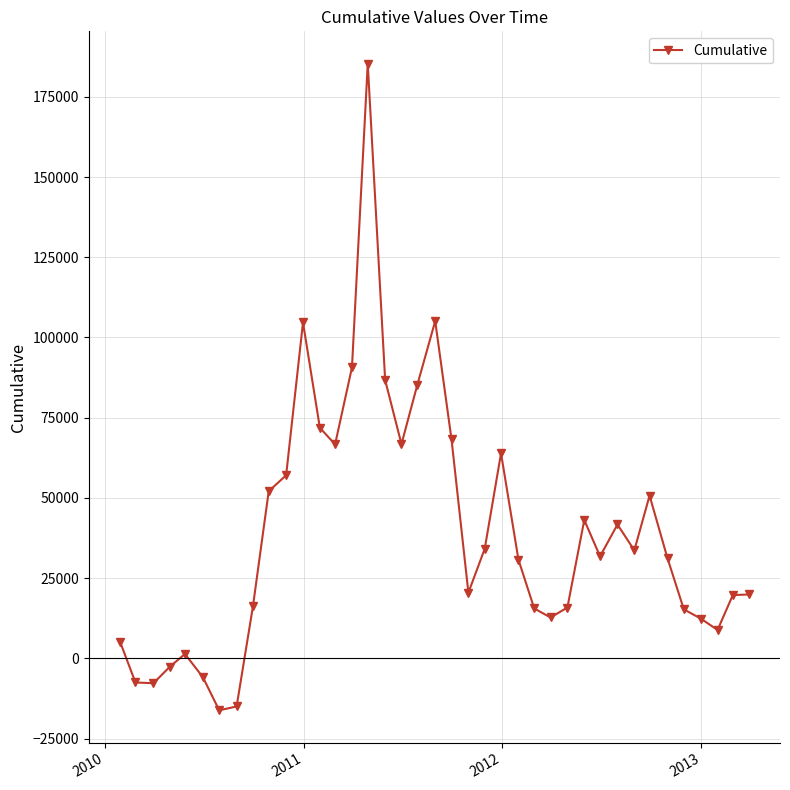

How many negative values are there?

6